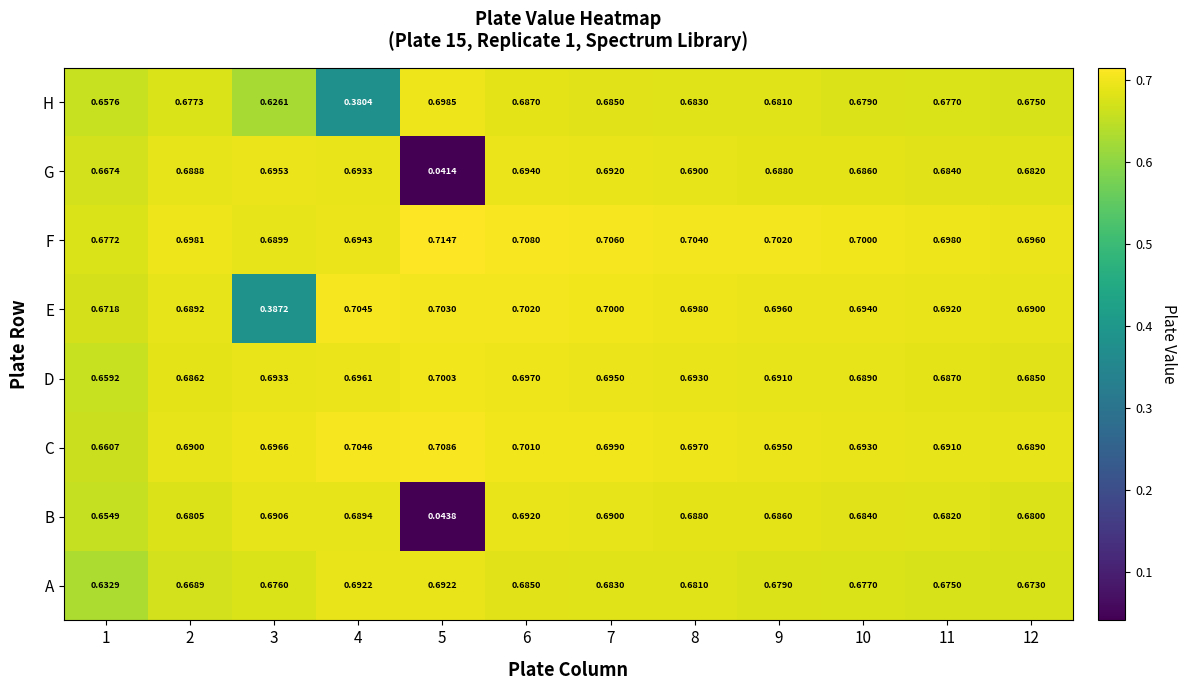

Which series changed the most between 3 and 7?

E